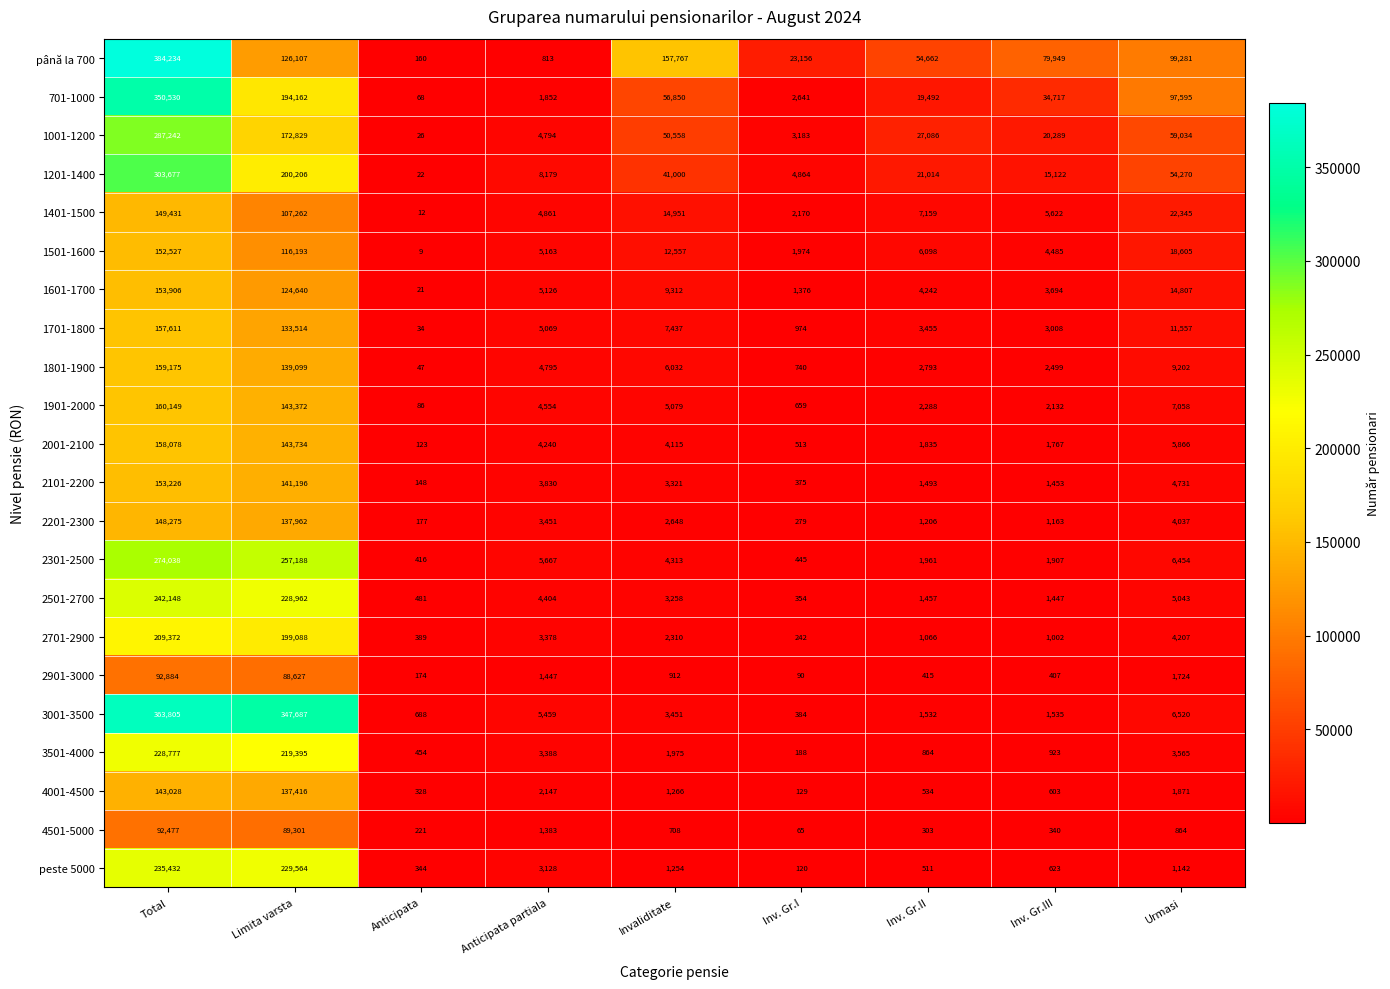

Which series has the largest range (max minus min)?

până la 700